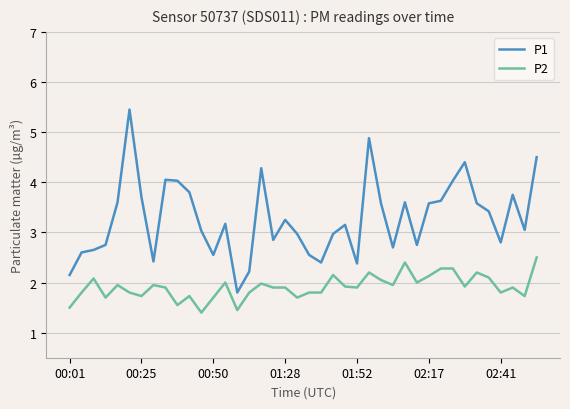

True or false: P1 and P2 cross at least once.

False